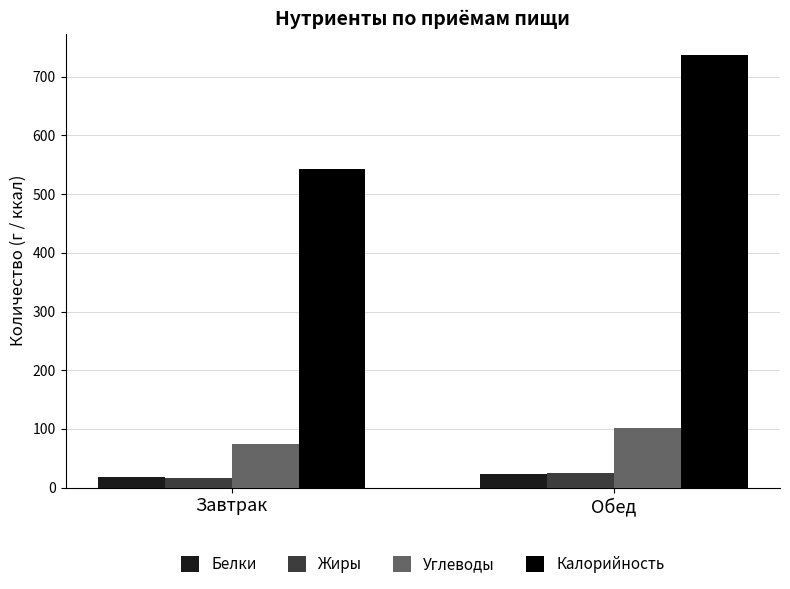

What is the label of the 2nd bar from the left?

Обед